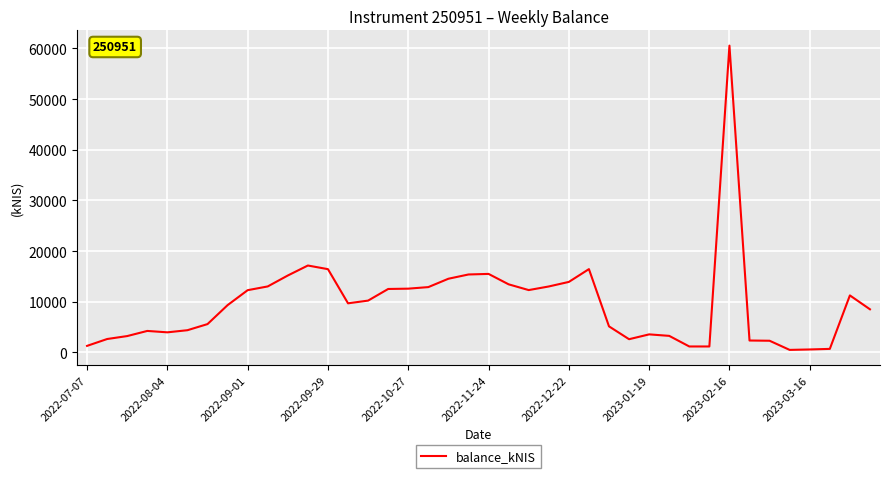

What is the smallest value displayed?

504.2